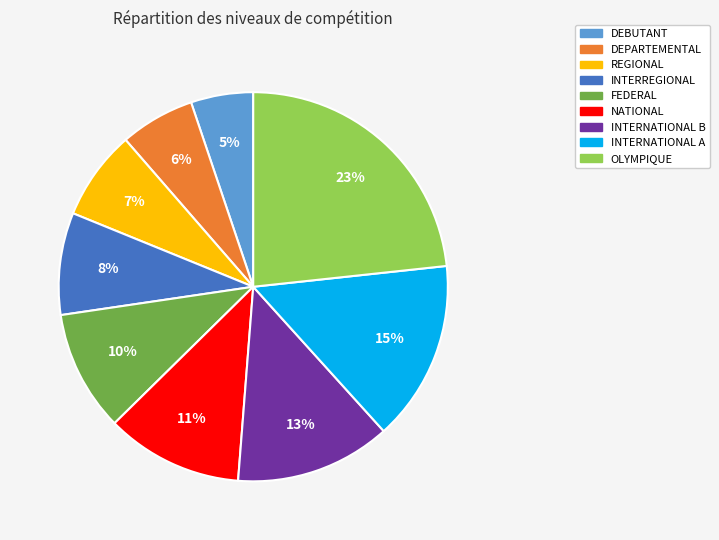

True or false: INTERNATIONAL B accounts for 13% of the total.

True